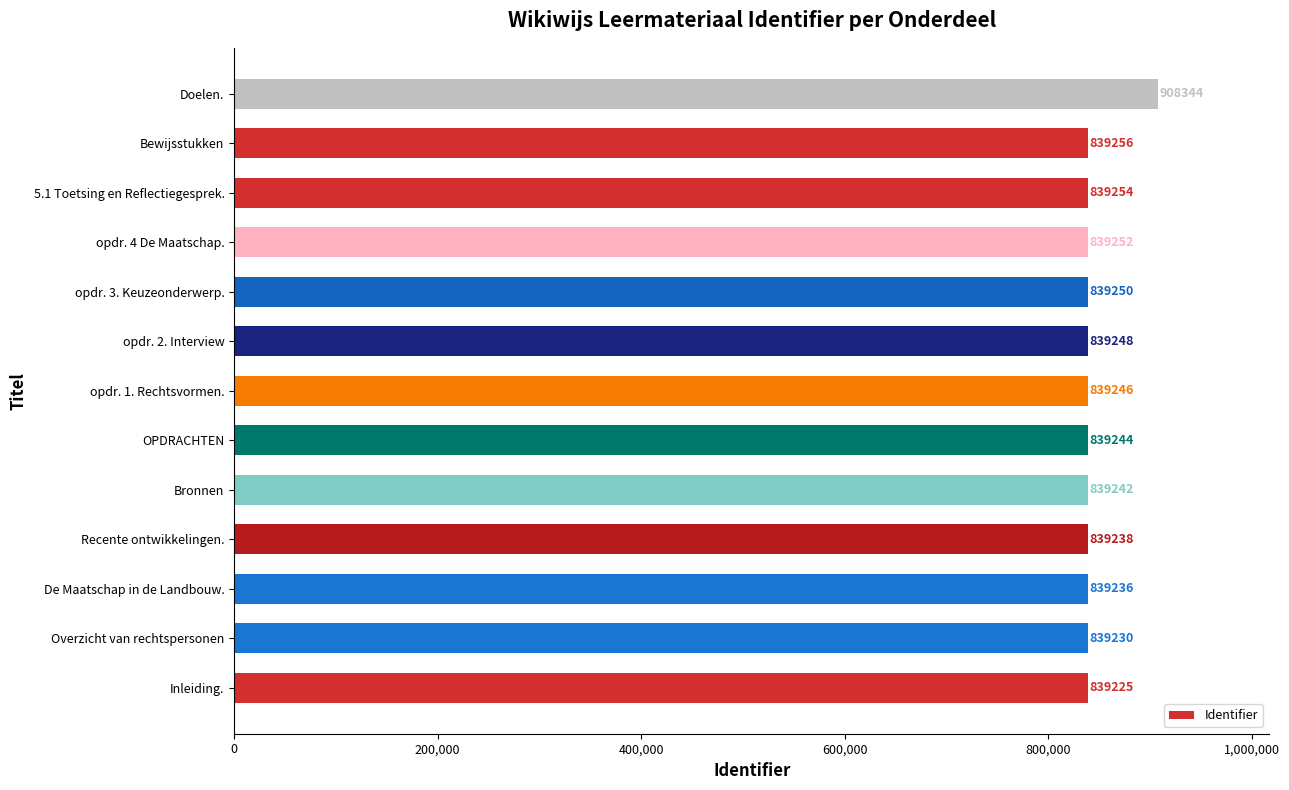

Reading bottom to top, what are all the values shown in this chart?

Inleiding.=839225	Overzicht van rechtspersonen=839230	De Maatschap in de Landbouw.=839236	Recente ontwikkelingen.=839238	Bronnen=839242	OPDRACHTEN=839244	opdr. 1. Rechtsvormen.=839246	opdr. 2. Interview=839248	opdr. 3. Keuzeonderwerp.=839250	opdr. 4 De Maatschap.=839252	5.1 Toetsing en Reflectiegesprek.=839254	Bewijsstukken=839256	Doelen.=908344